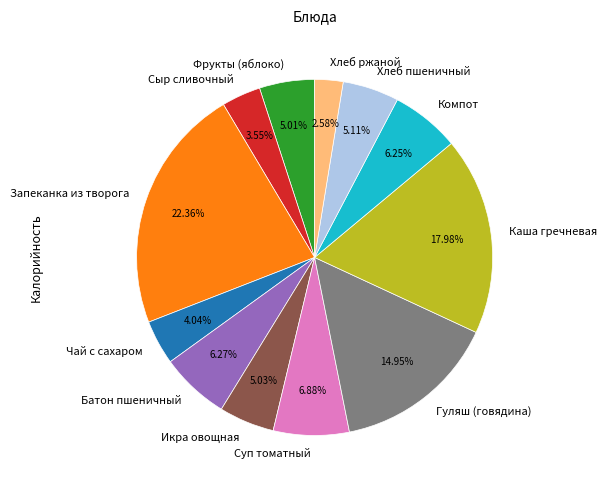

True or false: Запеканка из творога accounts for 12% of the total.

False